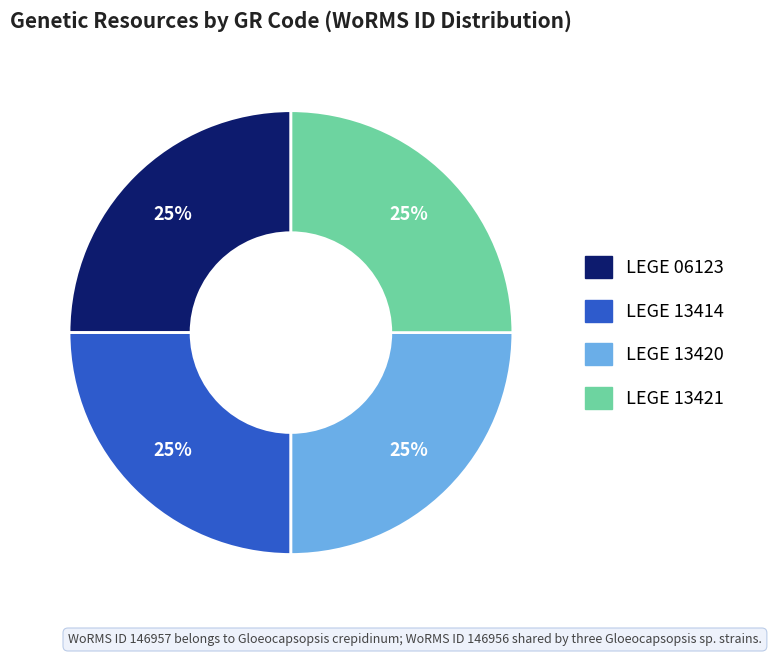

What is the ratio of the value at LEGE 13421 to the value at LEGE 13414?

1.0